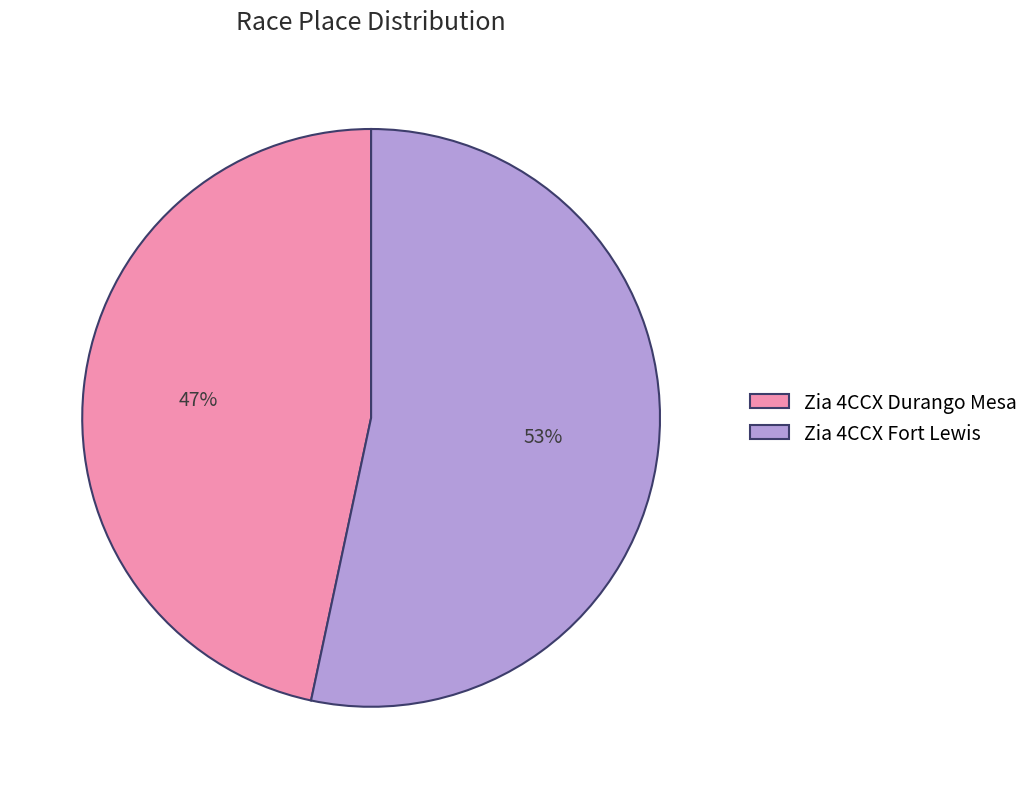

Does Zia 4CCX Fort Lewis account for over 50% of the chart?

Yes